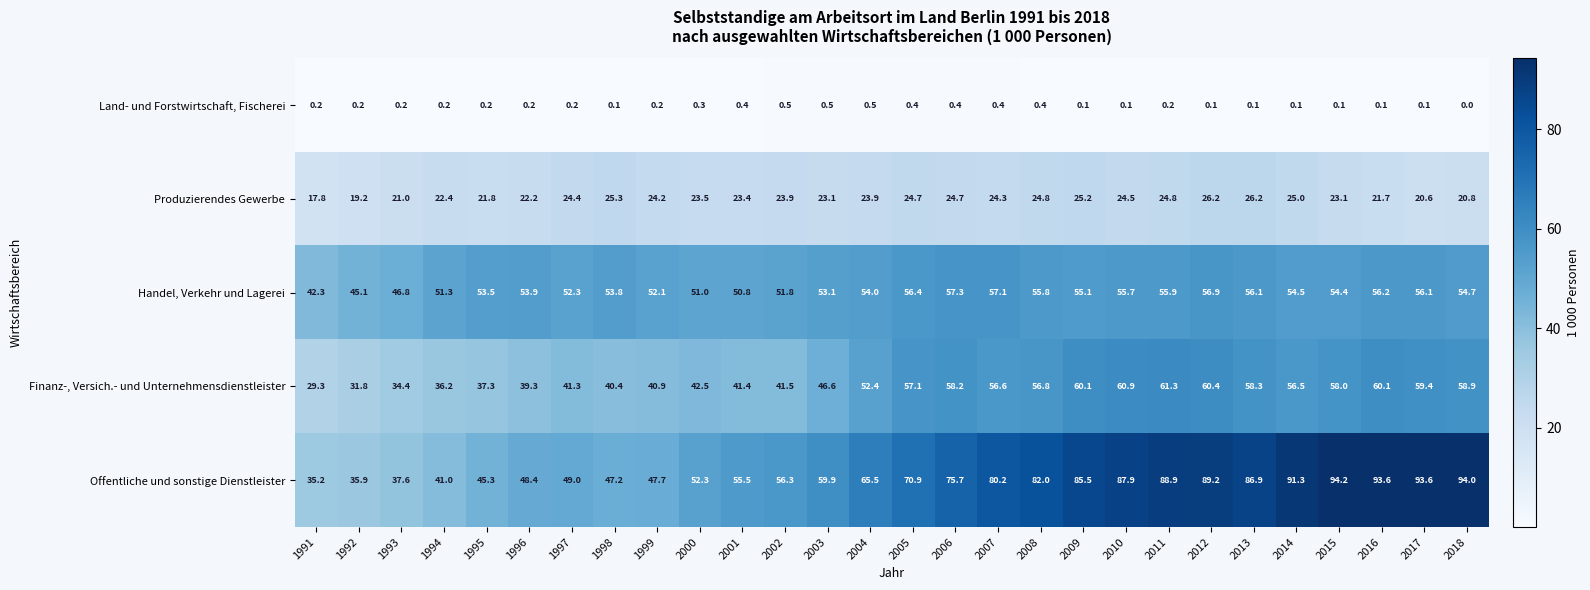

Which series has the widest spread of values?

Offentliche und sonstige Dienstleister